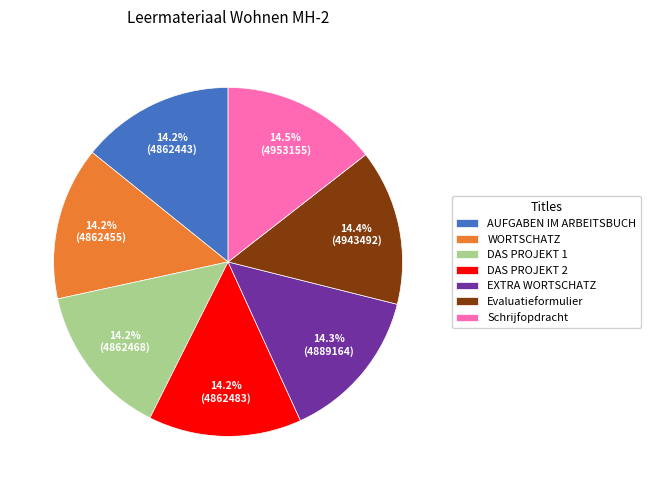

To the nearest percent, what percentage of the pie is DAS PROJEKT 2?

14%